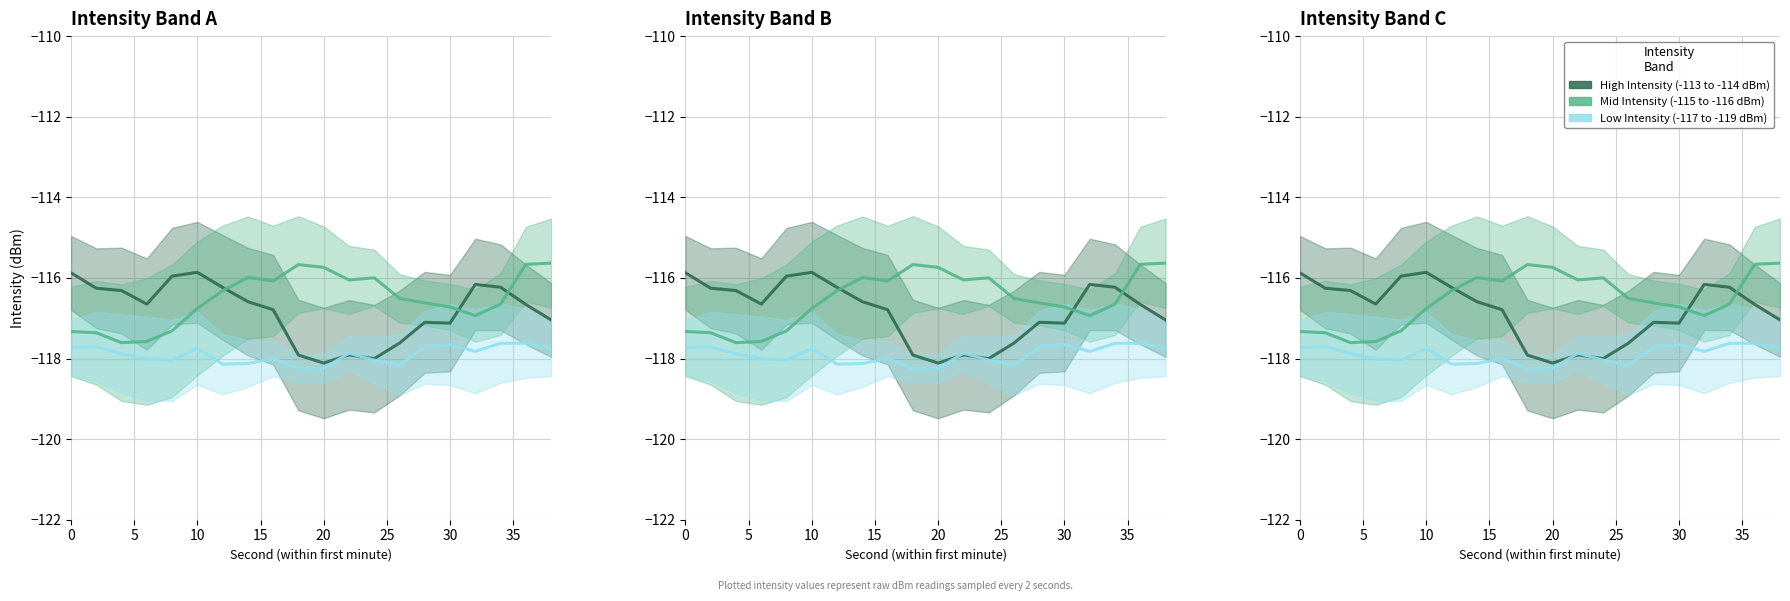

True or false: Mid Intensity (-115 to -116 dBm) and Low Intensity (-117 to -119 dBm) cross at least once.

False